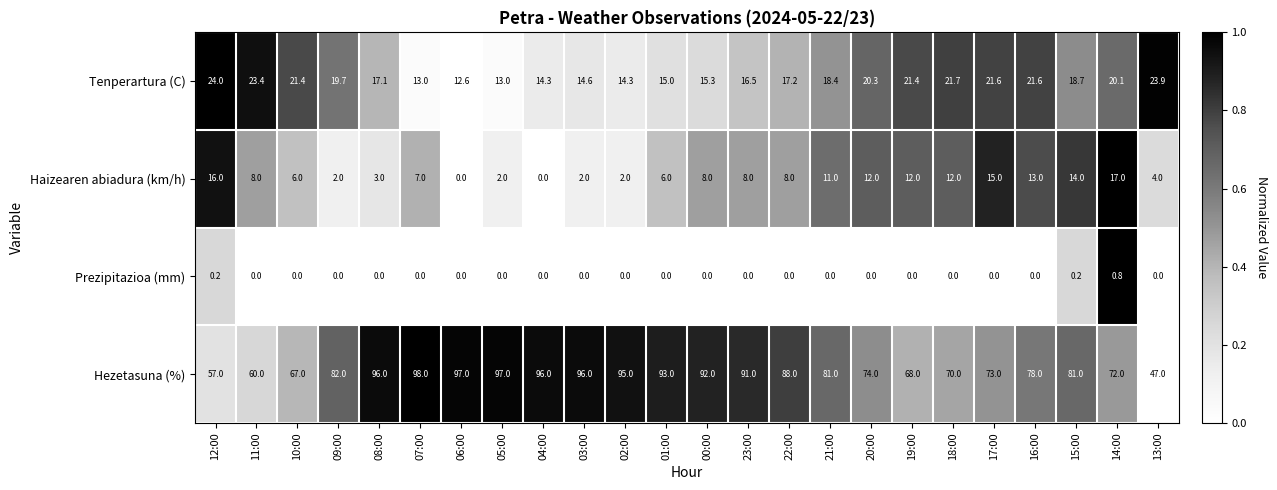

Which label corresponds to the largest value in the chart?

07:00